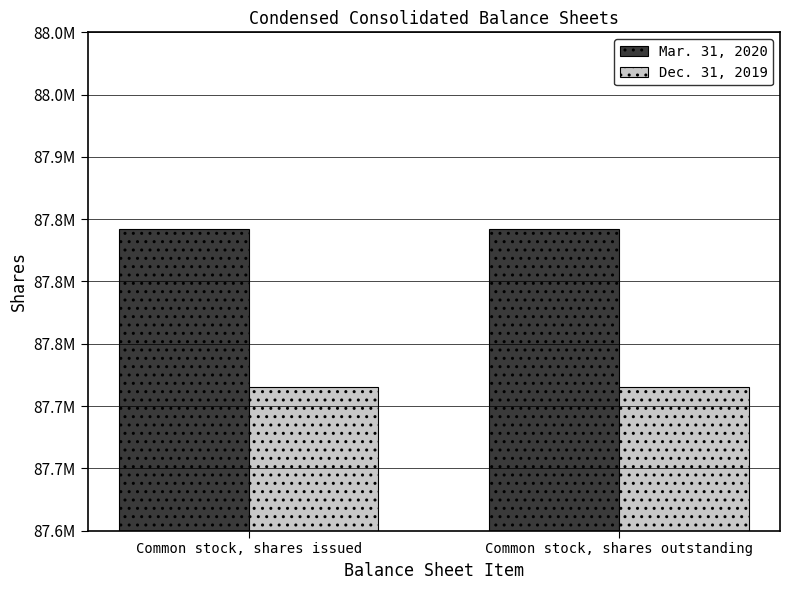

Reading left to right, what are all the values shown in this chart?

Mar. 31, 2020: 87842302	87842302
Dec. 31, 2019: 87715591	87715591